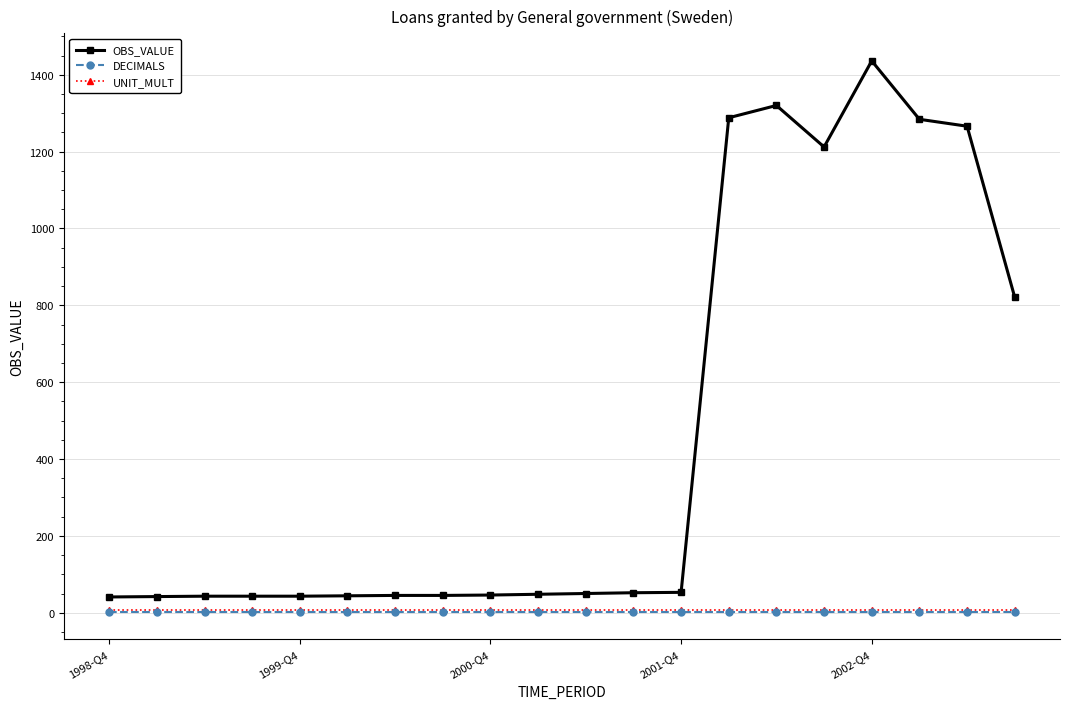

Which series has the largest total across all categories?

OBS_VALUE